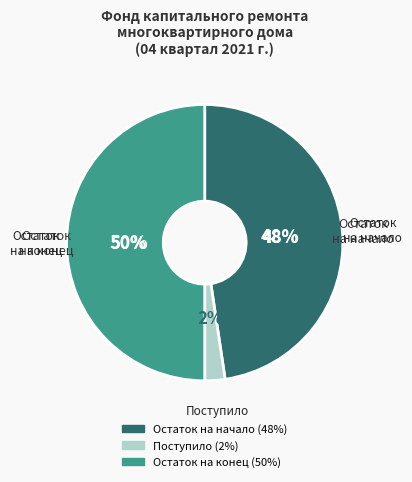

Is it true that Поступило всего is 2% of the pie?

True